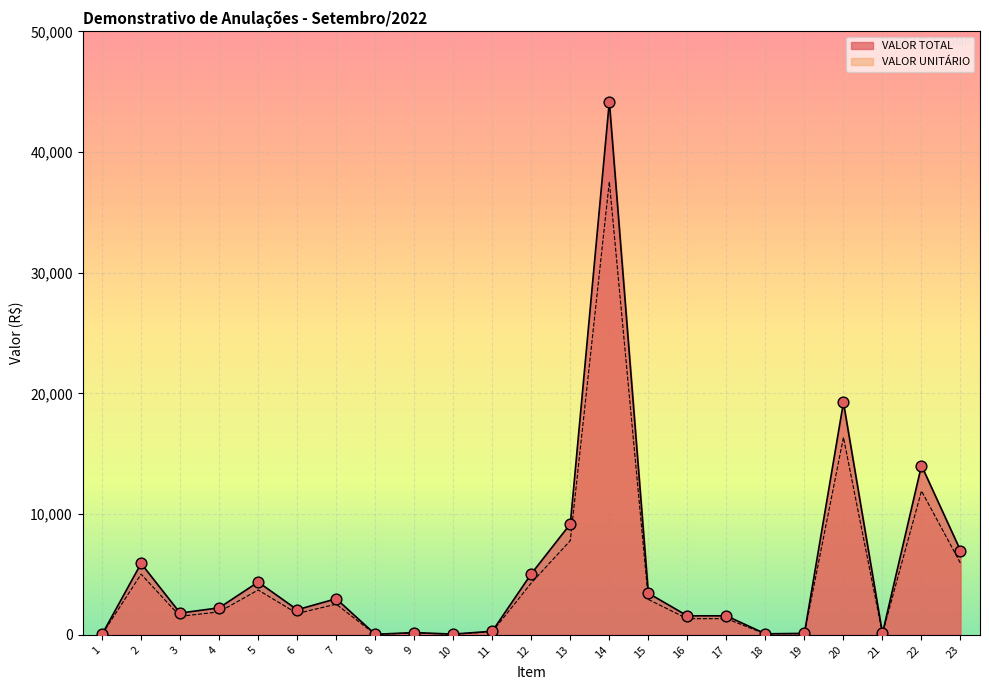

Is the value of VALOR TOTAL at 5 greater than the value of VALOR UNITÁRIO at 11?

Yes